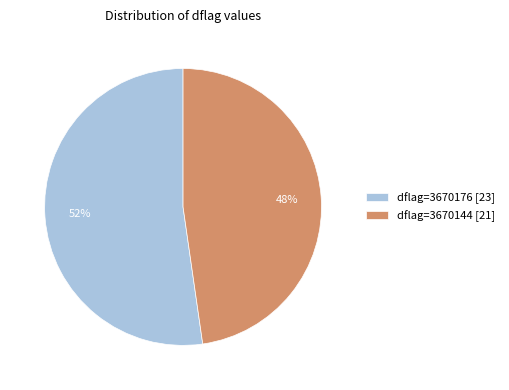

Is the sum of dflag=3670144 [21] and dflag=3670176 [23] greater than half?

Yes